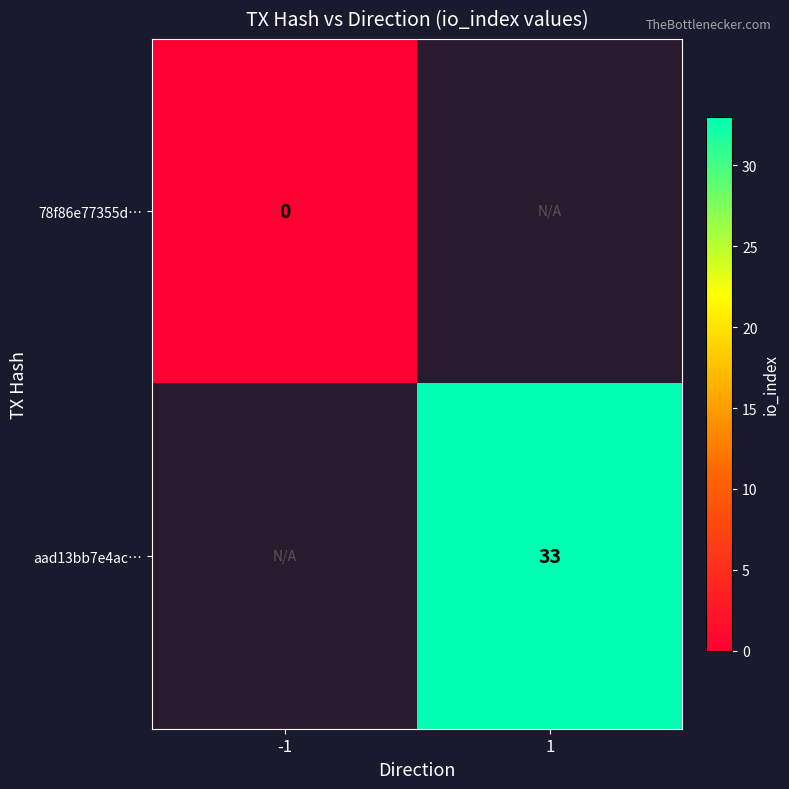

The value of aad13bb7e4ac… at 1 is 47. True or false?

False